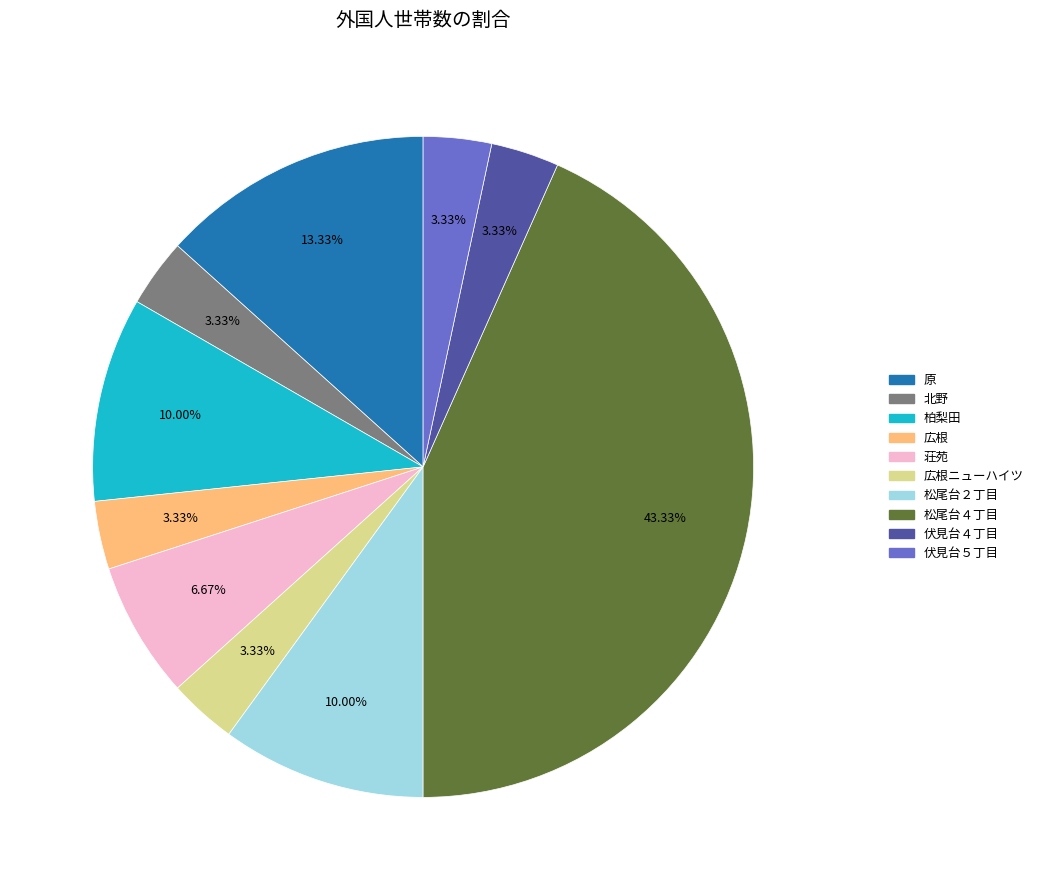

How many slices are in this pie chart?

10